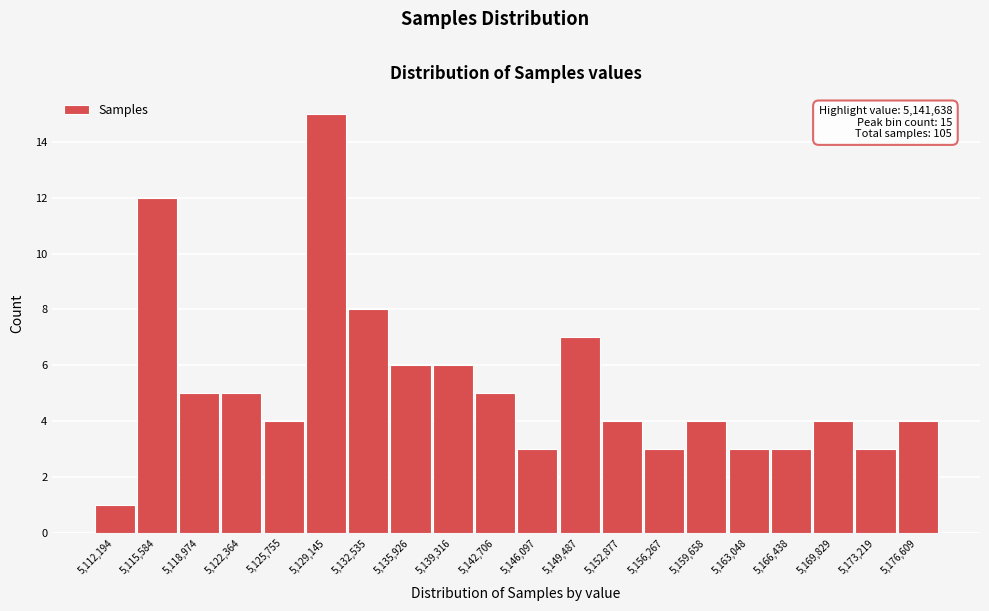

Reading right to left, list all the values displayed in this chart.

4	3	4	3	3	4	3	4	7	3	5	6	6	8	15	4	5	5	12	1